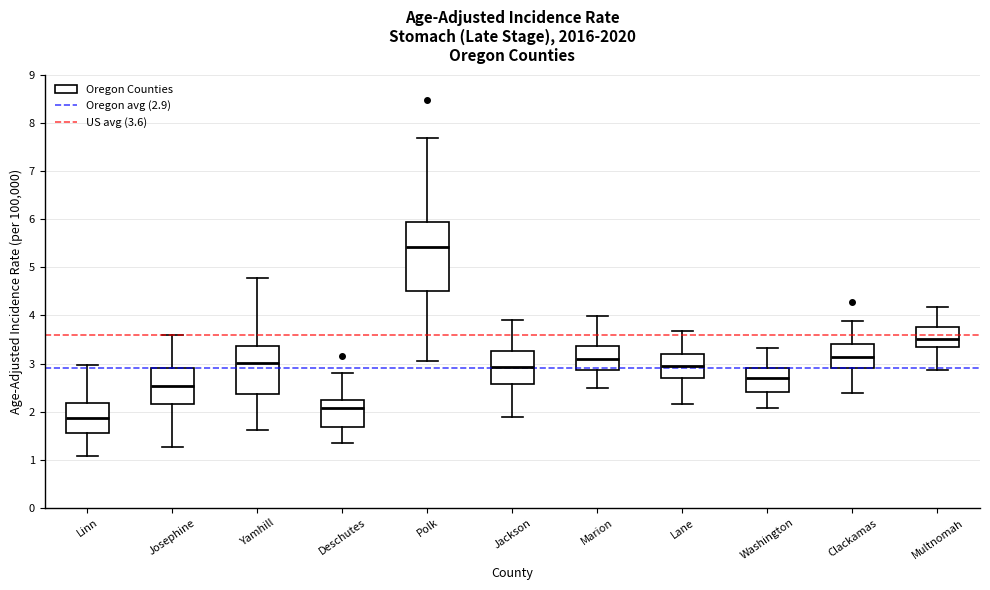

Comparing the boxes themselves (not the whiskers), which one is the tallest?

Polk